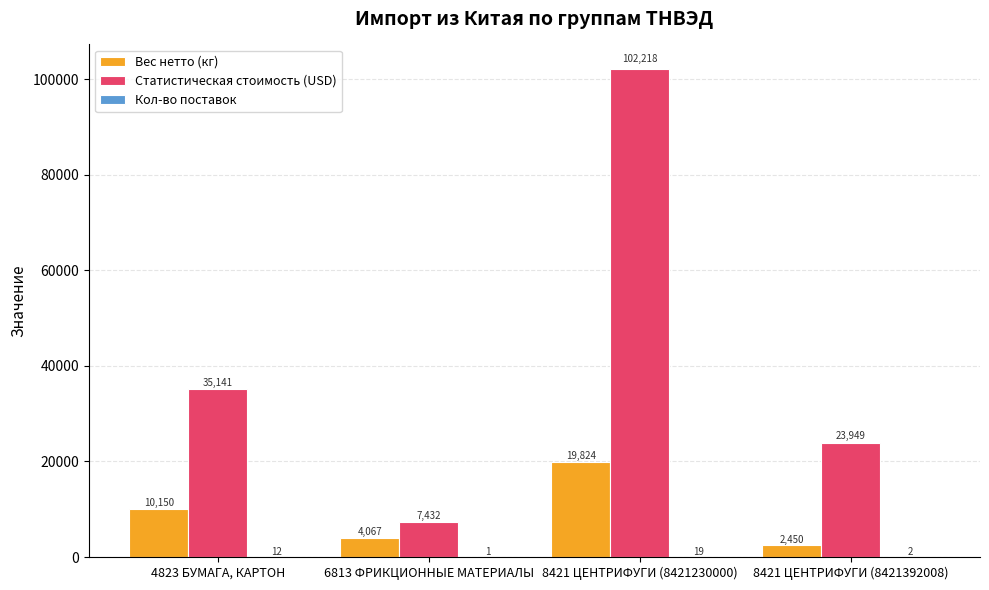

The value of Статистическая стоимость (USD) at 8421 ЦЕНТРИФУГИ (8421230000) is 102218.0. True or false?

True